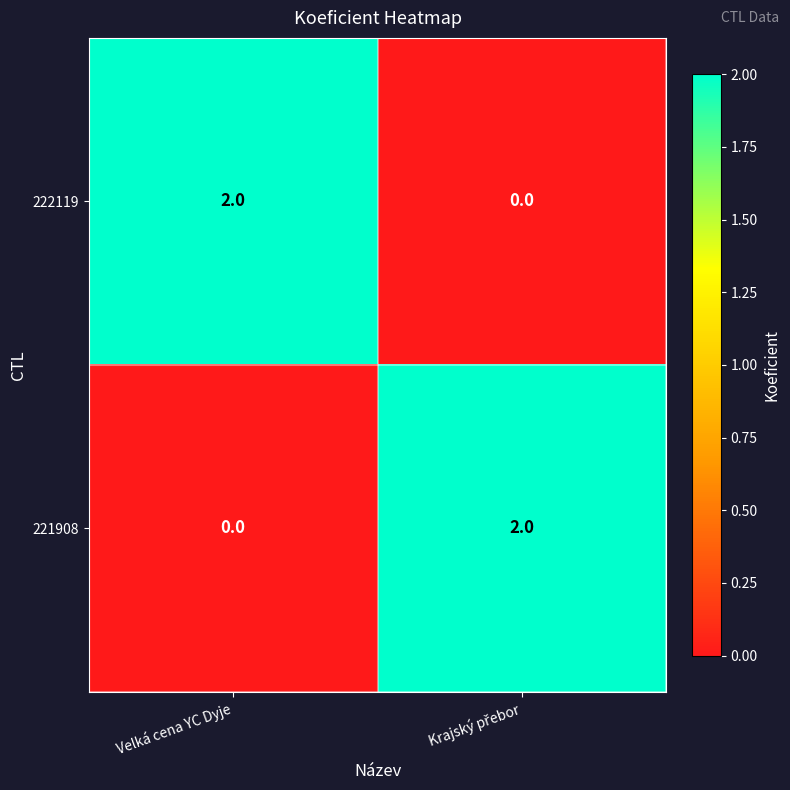

True or false: 222119 has a value of 3 at Velká cena YC Dyje.

False